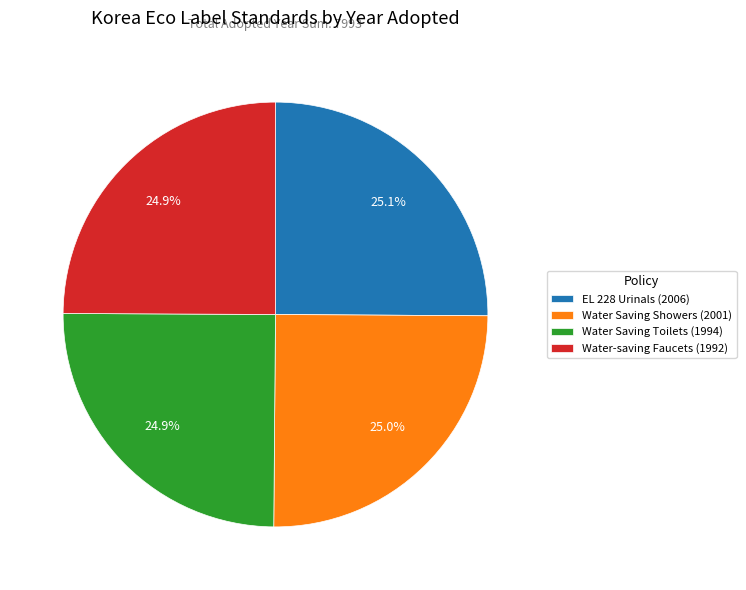

Is there a majority slice in this chart?

No